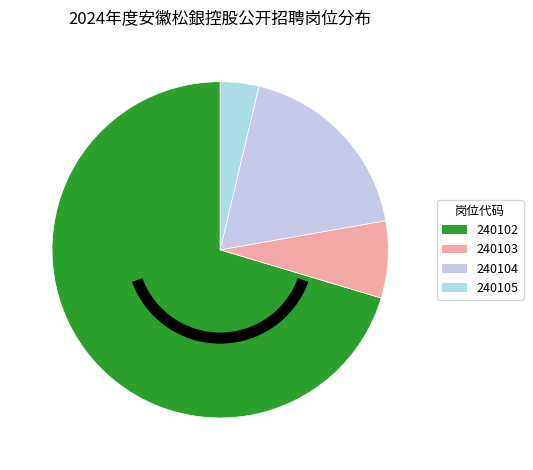

Which has a higher value, 240103 or 240104?

240104